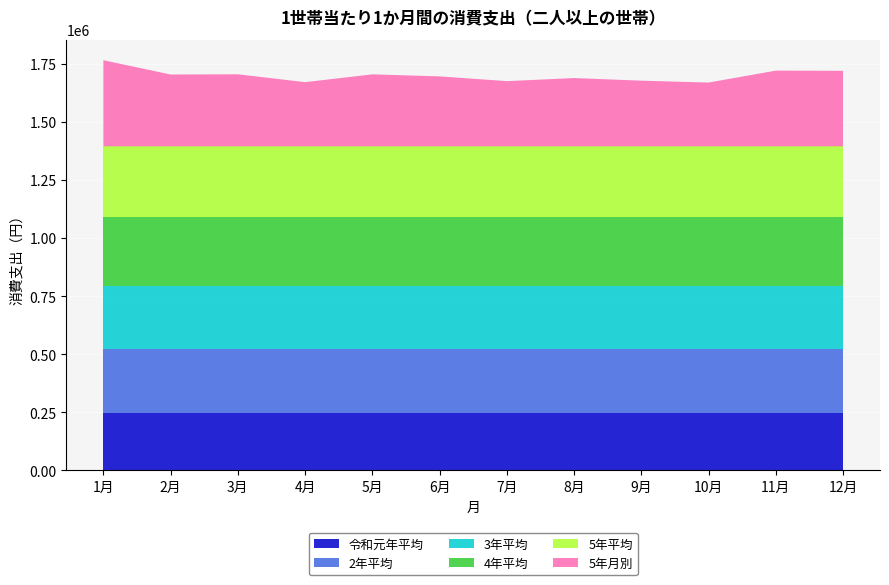

Reading left to right, what are all the values shown in this chart?

令和元年平均: 249209	249209	249209	249209	249209	249209	249209	249209	249209	249209	249209	249209
2年平均: 271368	271368	271368	271368	271368	271368	271368	271368	271368	271368	271368	271368
3年平均: 271229	271229	271229	271229	271229	271229	271229	271229	271229	271229	271229	271229
4年平均: 298060	298060	298060	298060	298060	298060	298060	298060	298060	298060	298060	298060
5年平均: 304631	304631	304631	304631	304631	304631	304631	304631	304631	304631	304631	304631
5年月別: 370203	308779	309770	275894	309566	300726	280305	293556	282327	274194	325532	324716